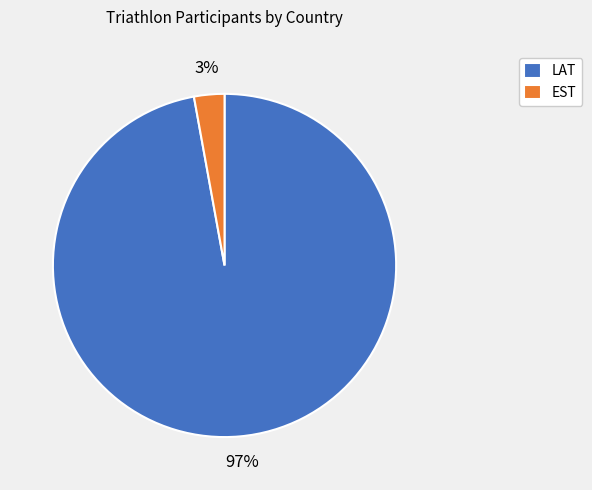

What percentage is the EST slice, to the nearest percent?

3%